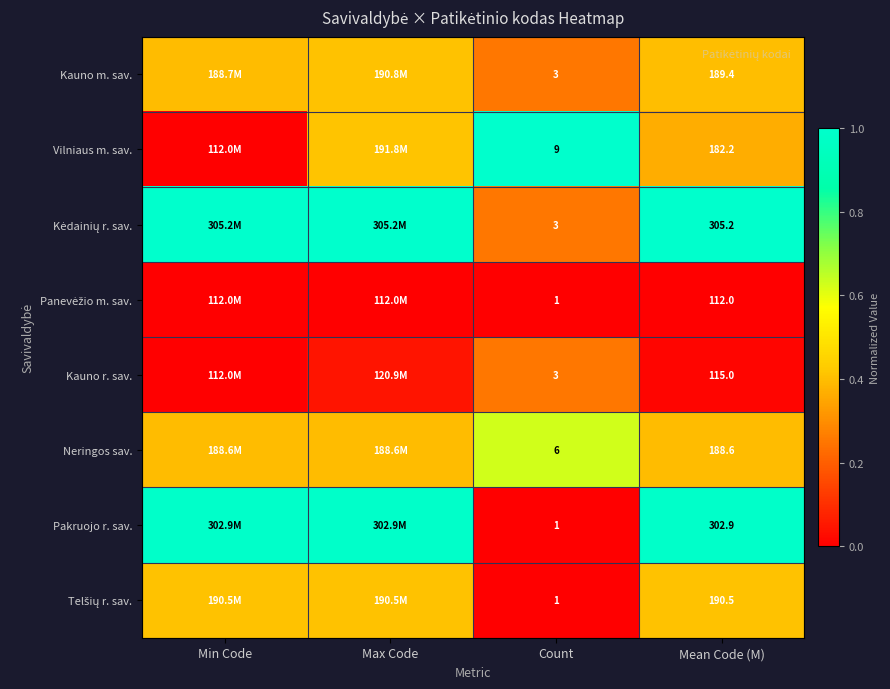

List the series in order of their peak value, highest first.

Vilniaus m. sav., Kėdainių r. sav., Pakruojo r. sav., Neringos sav., Kauno m. sav., Telšių r. sav., Kauno r. sav., Panevėžio m. sav.